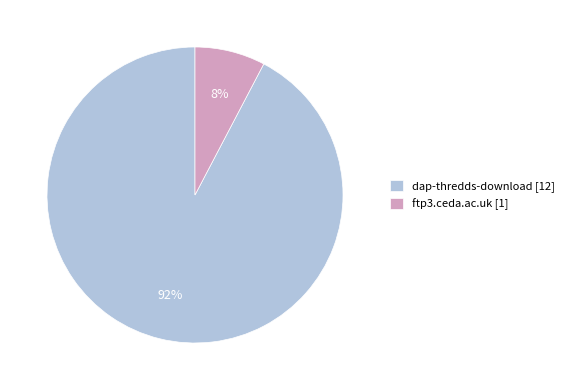

Between ftp3.ceda.ac.uk [1] and dap-thredds-download [12], which is larger?

dap-thredds-download [12]